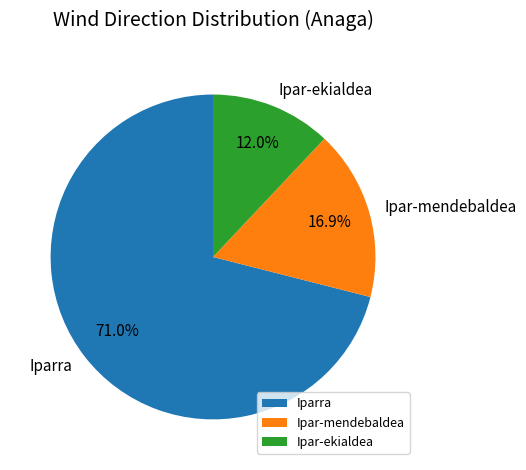

Between Ipar-mendebaldea and Iparra, which is larger?

Iparra